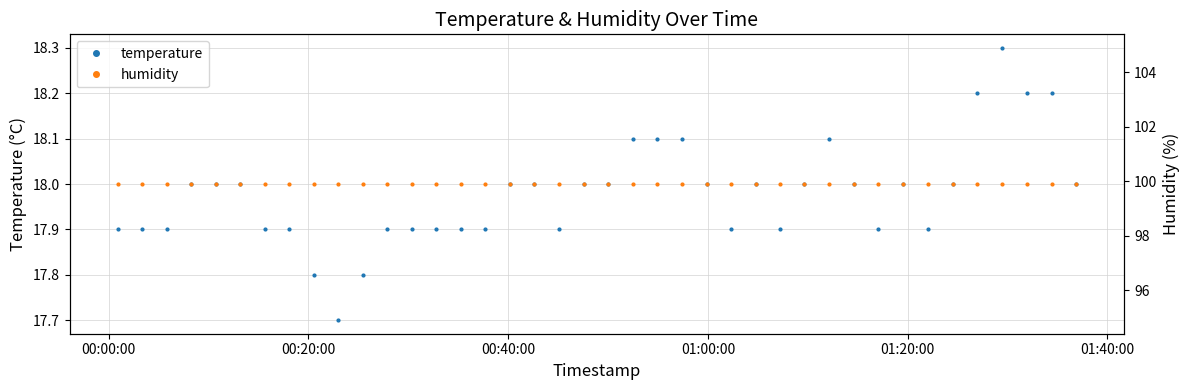

What is the maximum value for temperature?

18.3